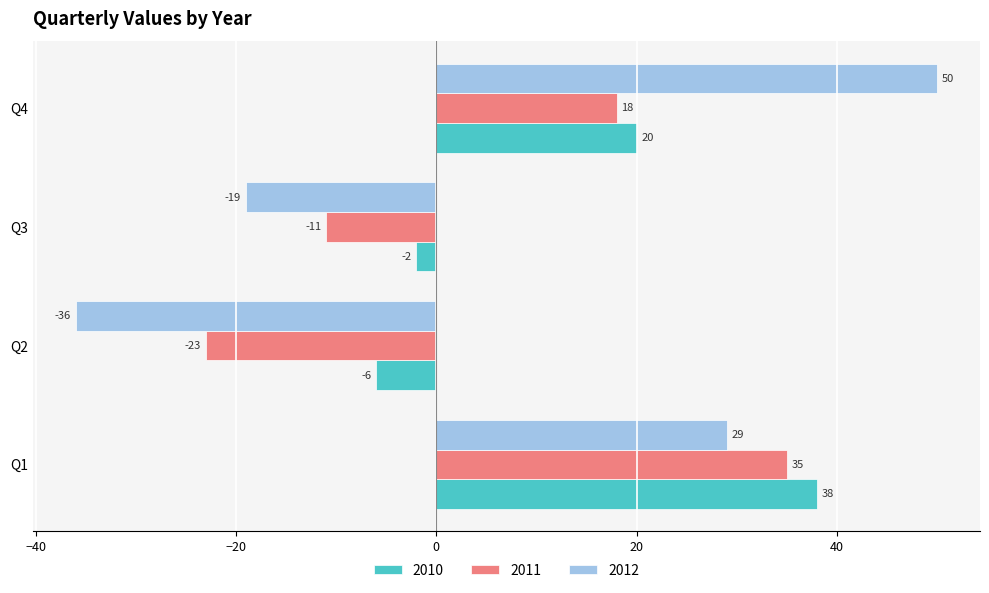

Which series has the largest range (max minus min)?

2012